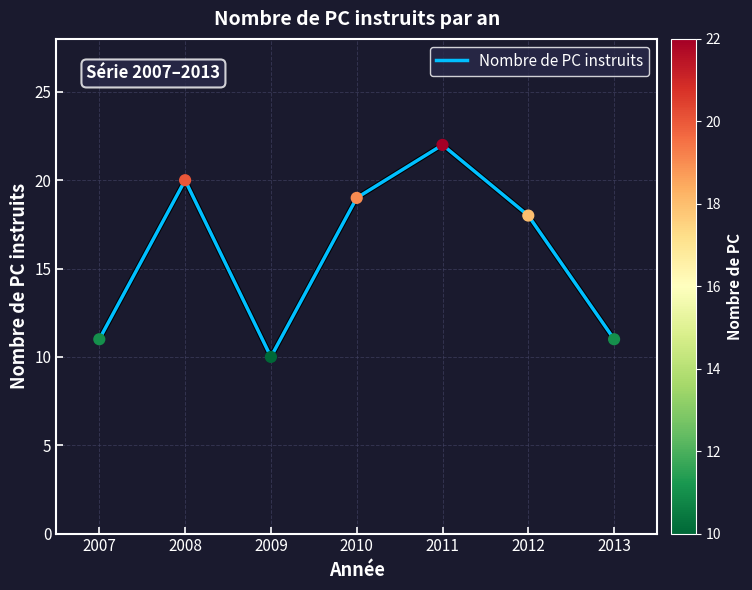

Which has a higher value, 2012 or 2011?

2011